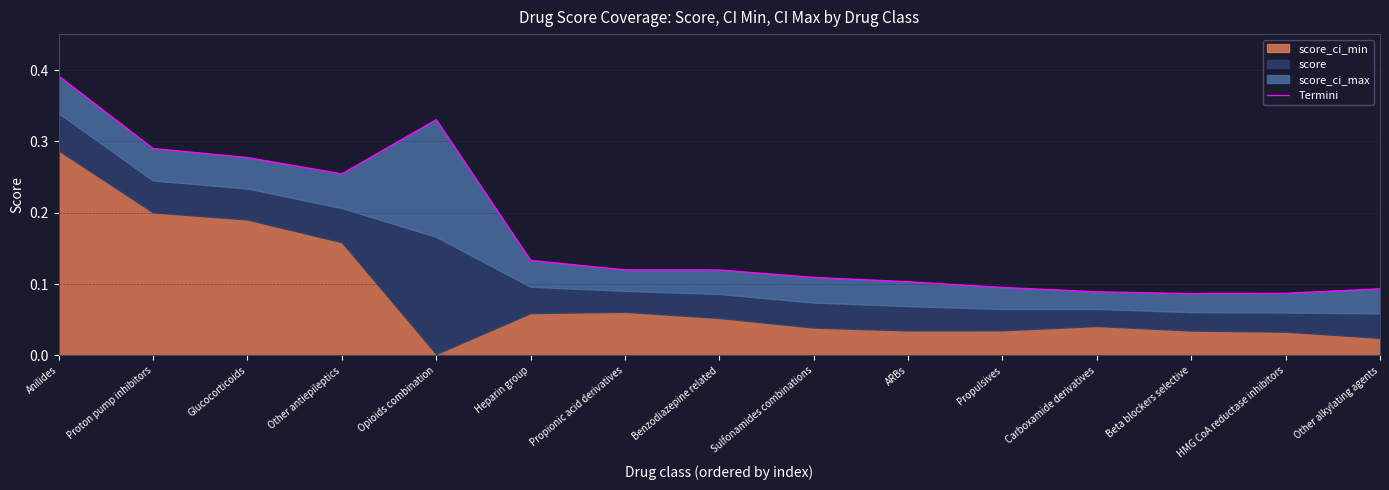

List the labels in order of value, smallest first.

Beta blockers selective, HMG CoA reductase inhibitors, Carboxamide derivatives, Other alkylating agents, Propulsives, ARBs, Sulfonamides combinations, Benzodiazepine related, Propionic acid derivatives, Heparin group, Other antiepileptics, Glucocorticoids, Proton pump inhibitors, Opioids combination, Anilides